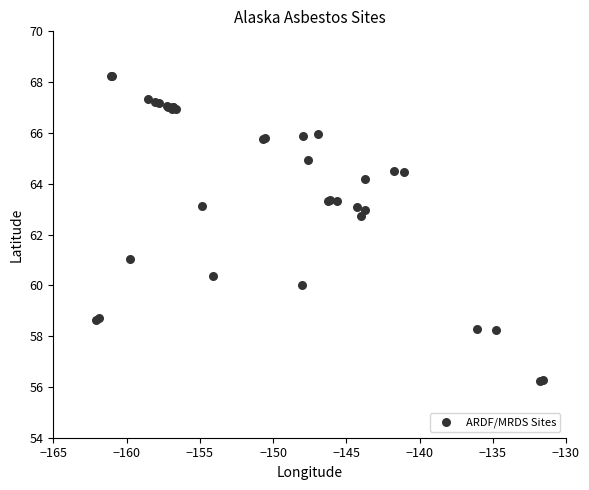

What Y value in the scatter plot is closest to 62?

62.7